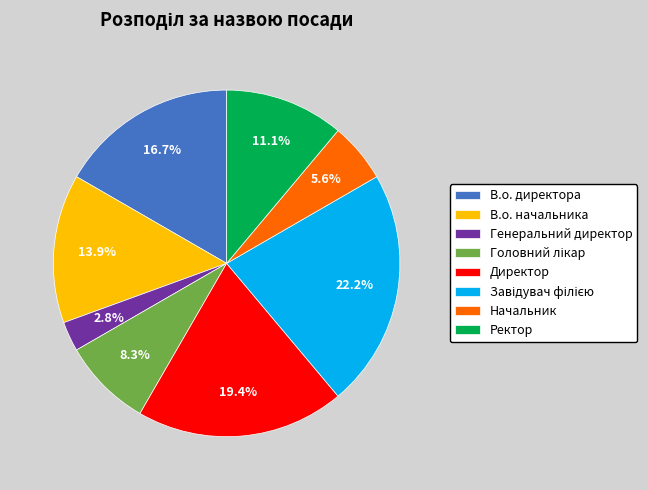

Which has a higher value, Начальник or Директор?

Директор